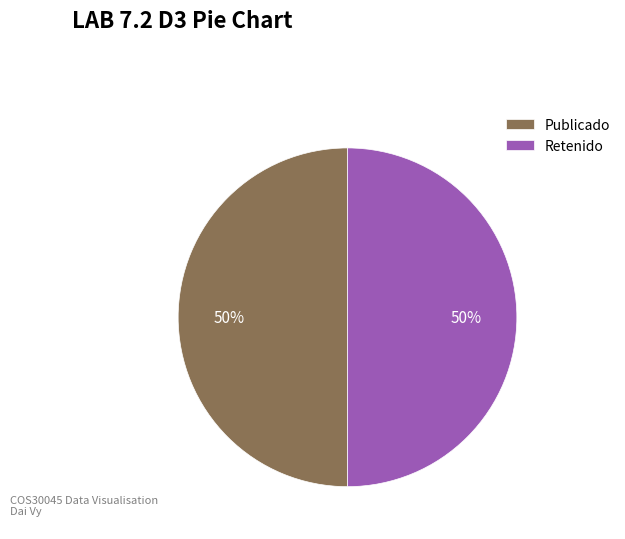

Approximately how many times larger is the value at Publicado compared to Retenido?

1.0